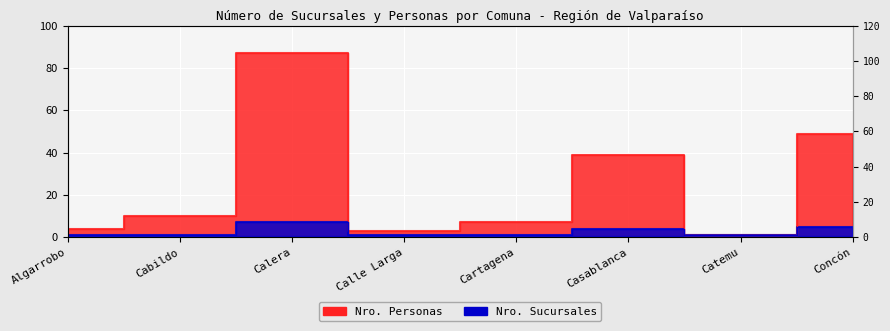

Rank the series by their average value, from highest to lowest.

Nro. Personas, Nro. Sucursales